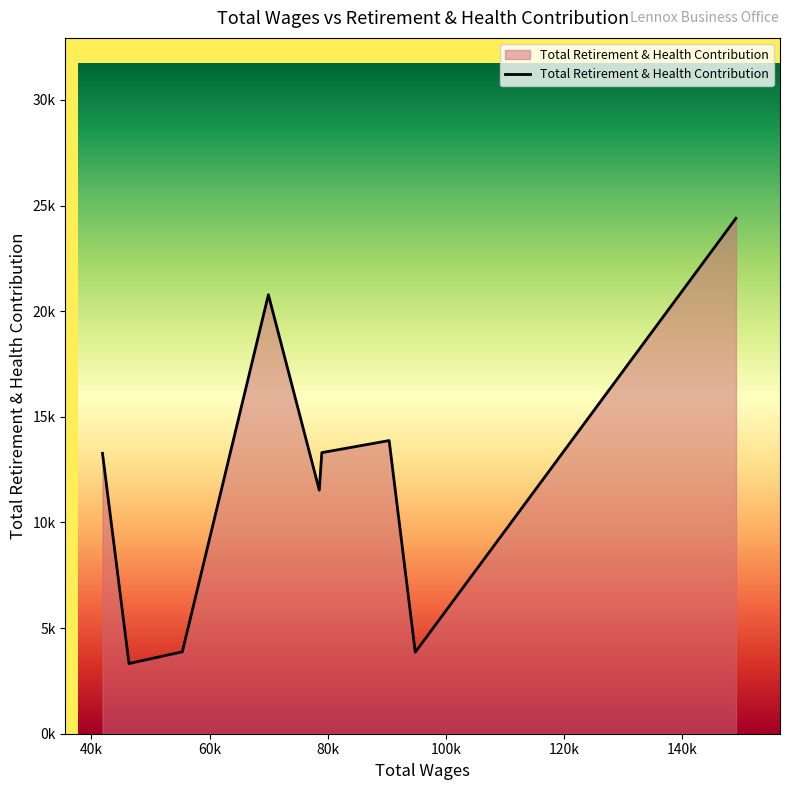

Does the chart display data point markers on the line(s)?

No